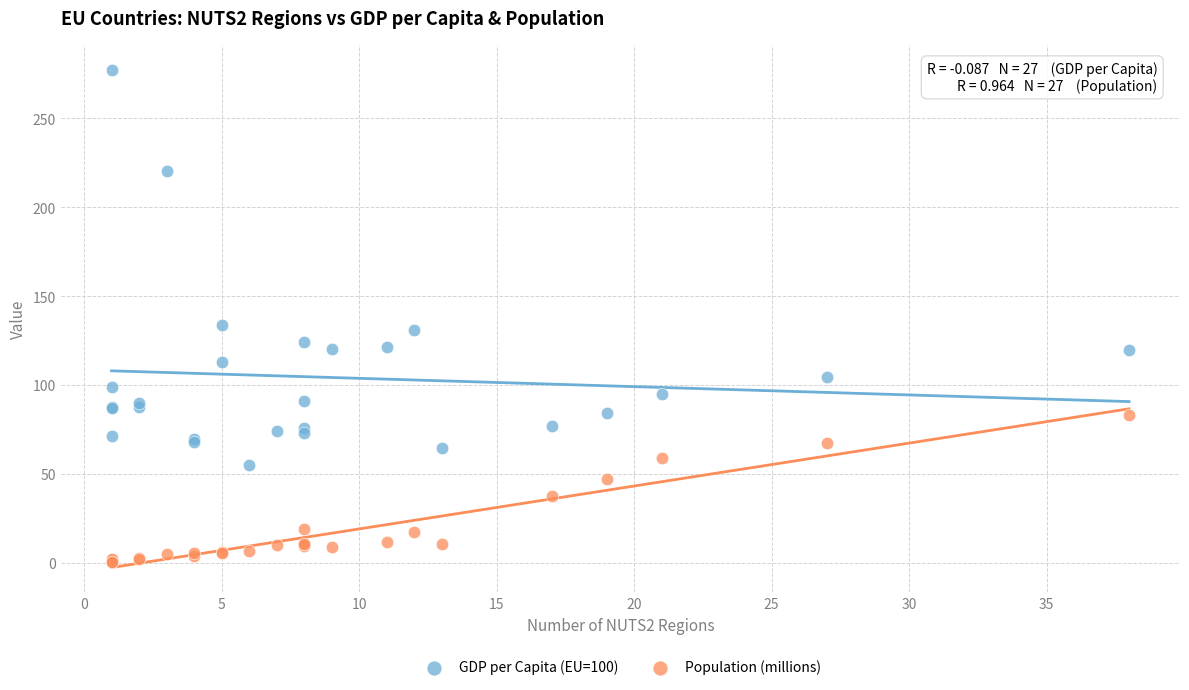

Which series reaches the minimum Y coordinate?

Population (millions)